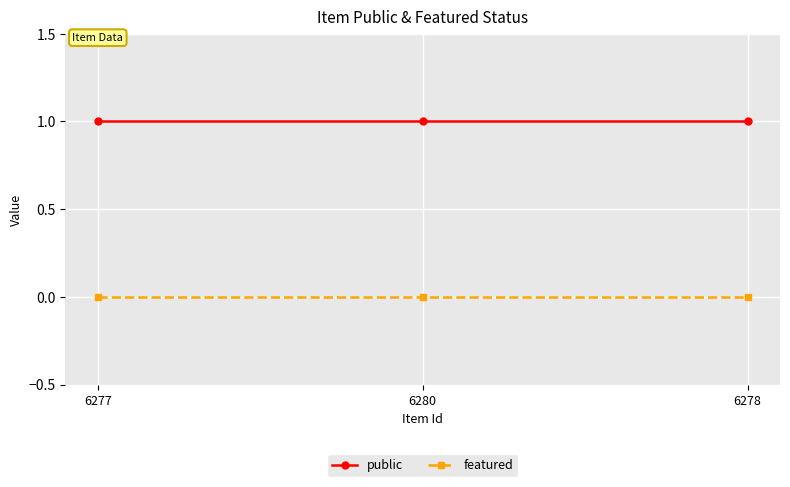

How many lines are shown in the chart?

2